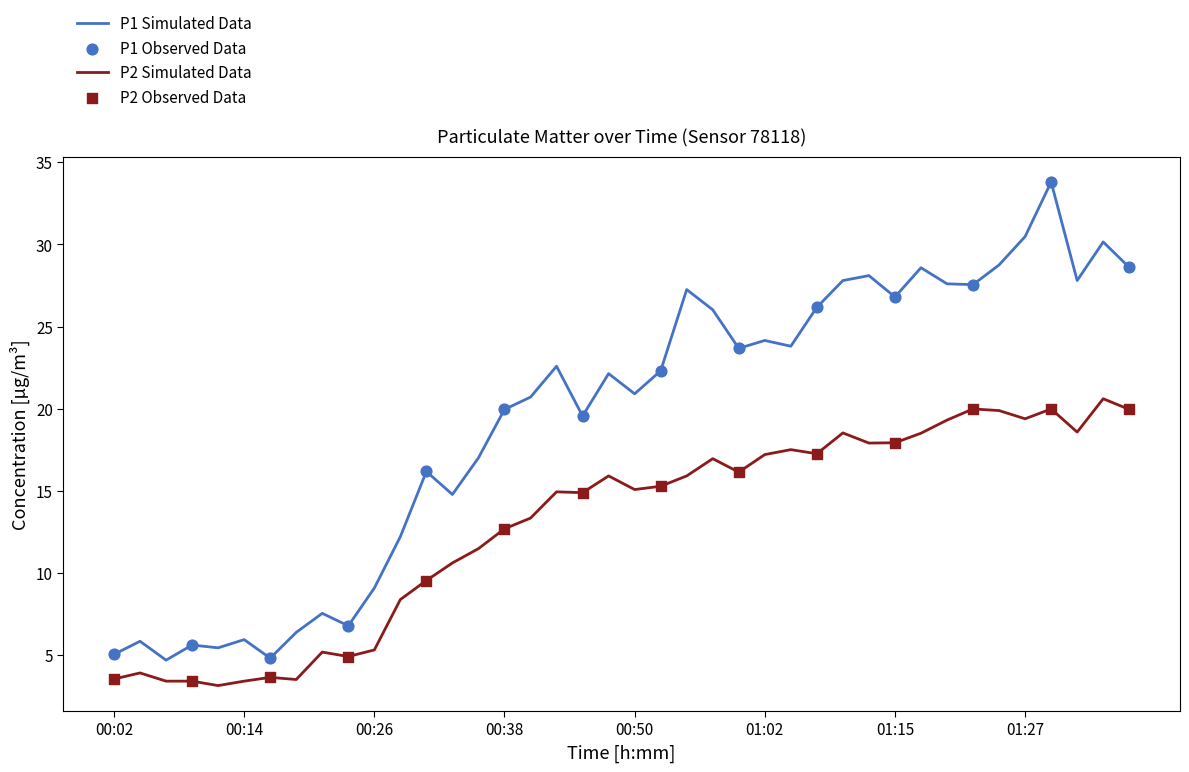

Rank the series by their maximum value, from lowest to highest.

P2 Simulated Data, P1 Simulated Data